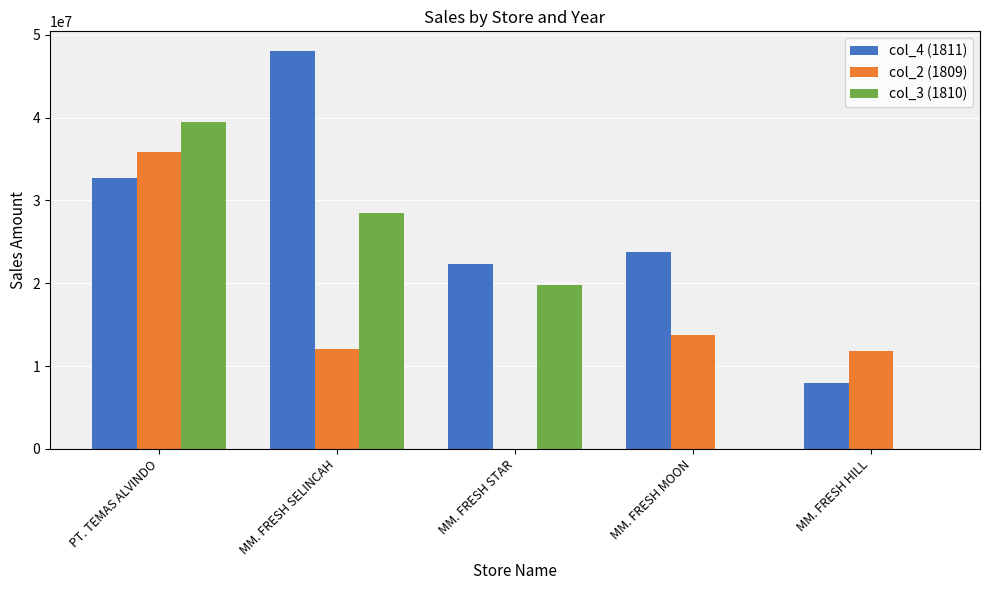

True or false: col_3 (1810) has a value of -20529916 at MM. FRESH HILL.

False